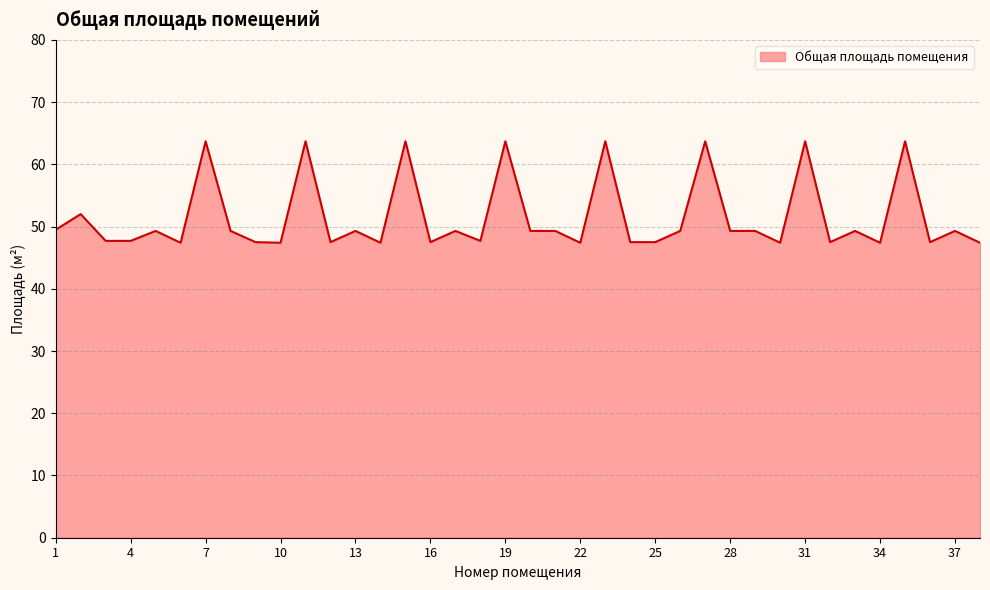

What is the maximum value shown in the chart?

63.7